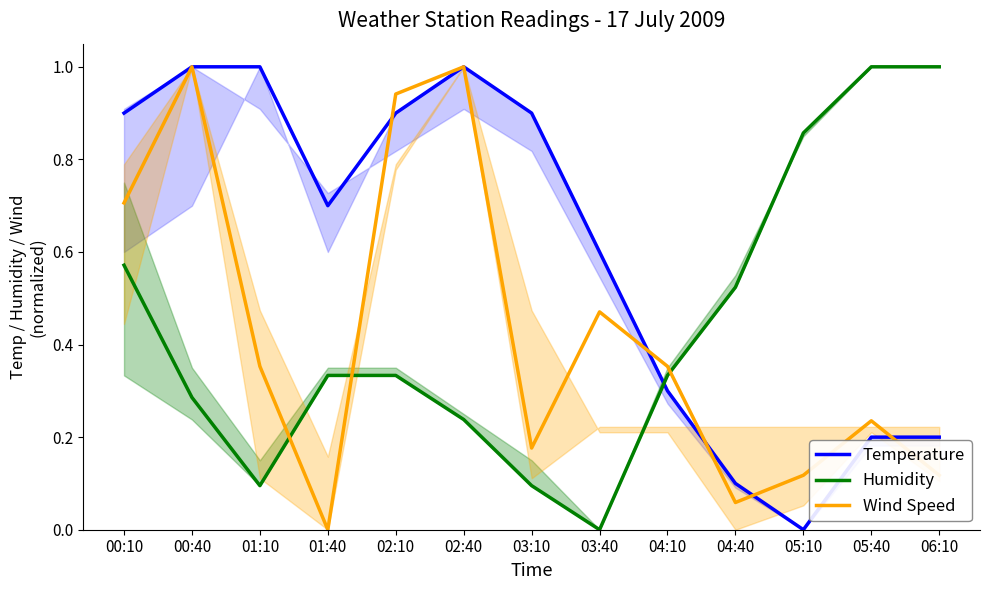

How many data points does each series have?

13